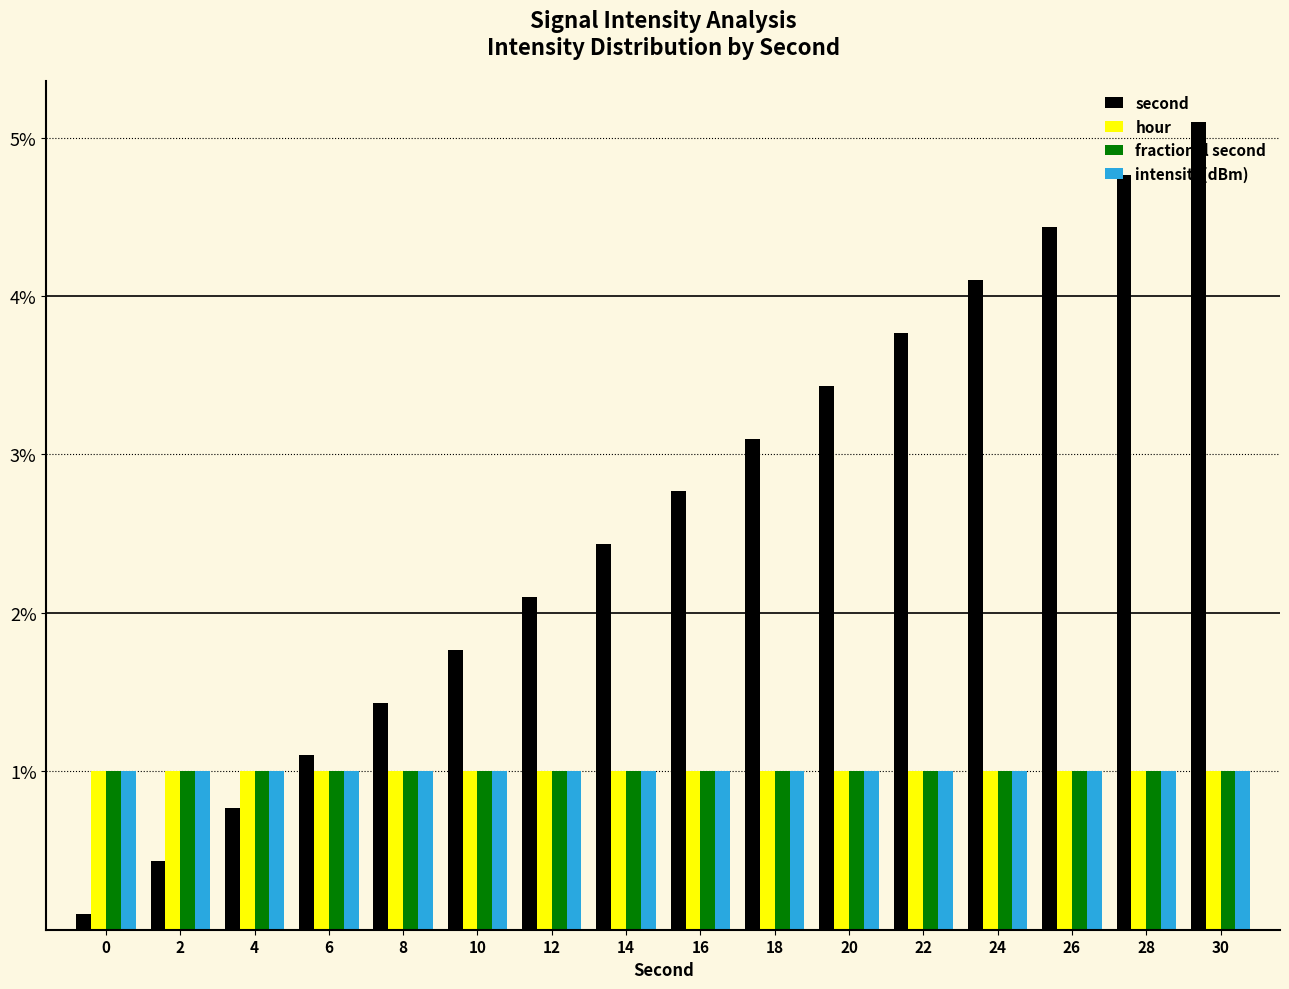

What are all the series names shown in the legend?

second, hour, fractional second, intensity(dBm)